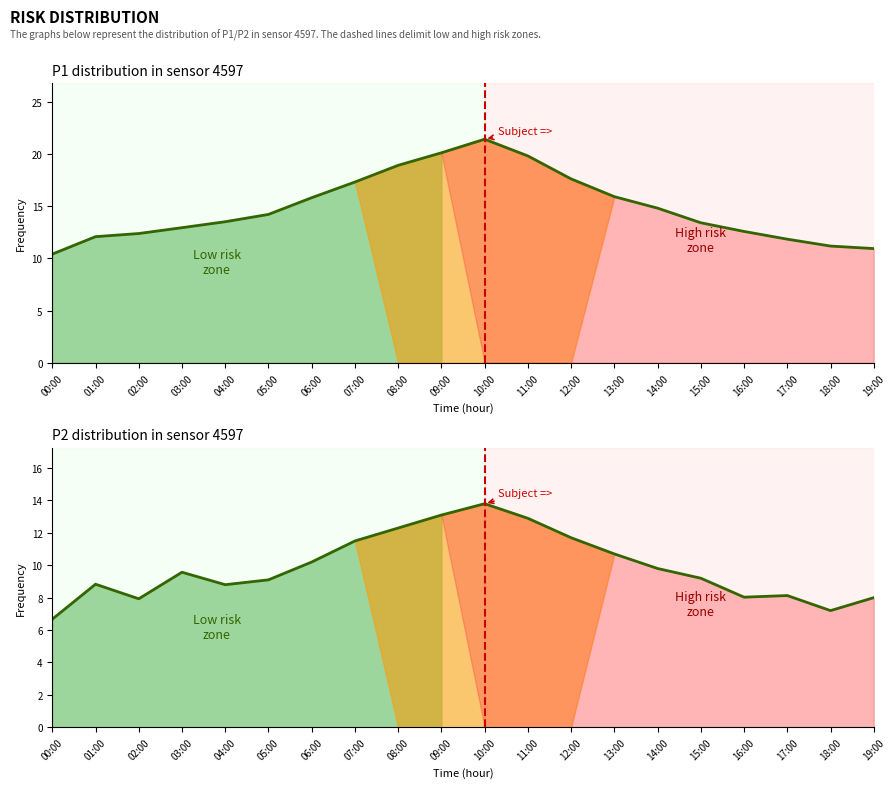

True or false: P2 and P1 cross at least once.

False